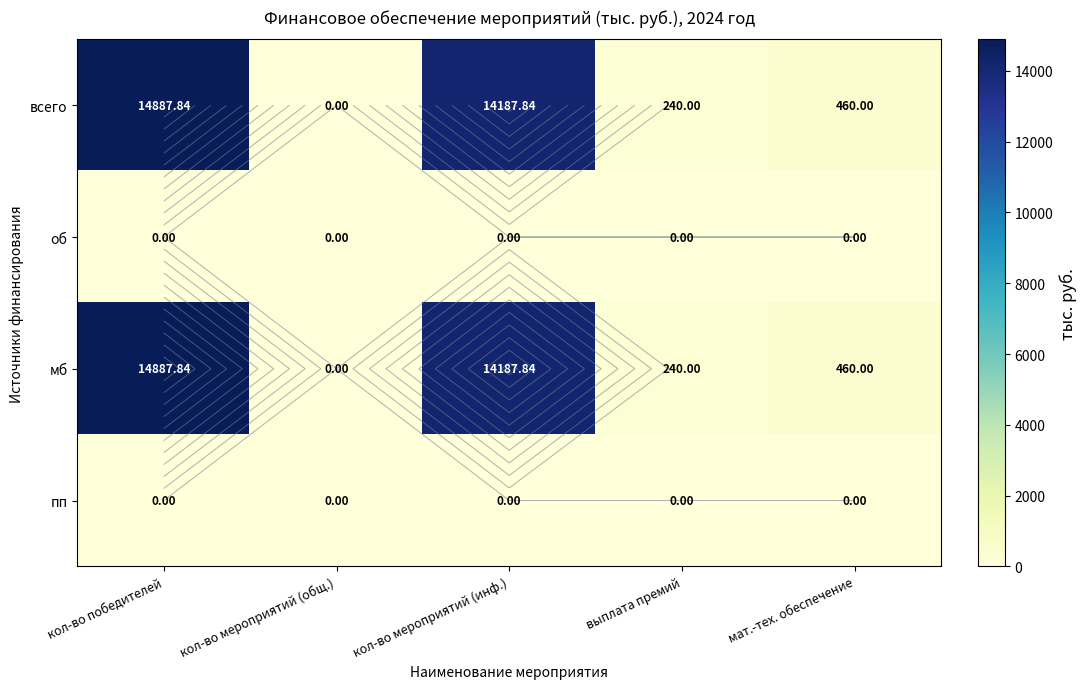

List the series in order of their peak value, lowest first.

об, пп, всего, мб